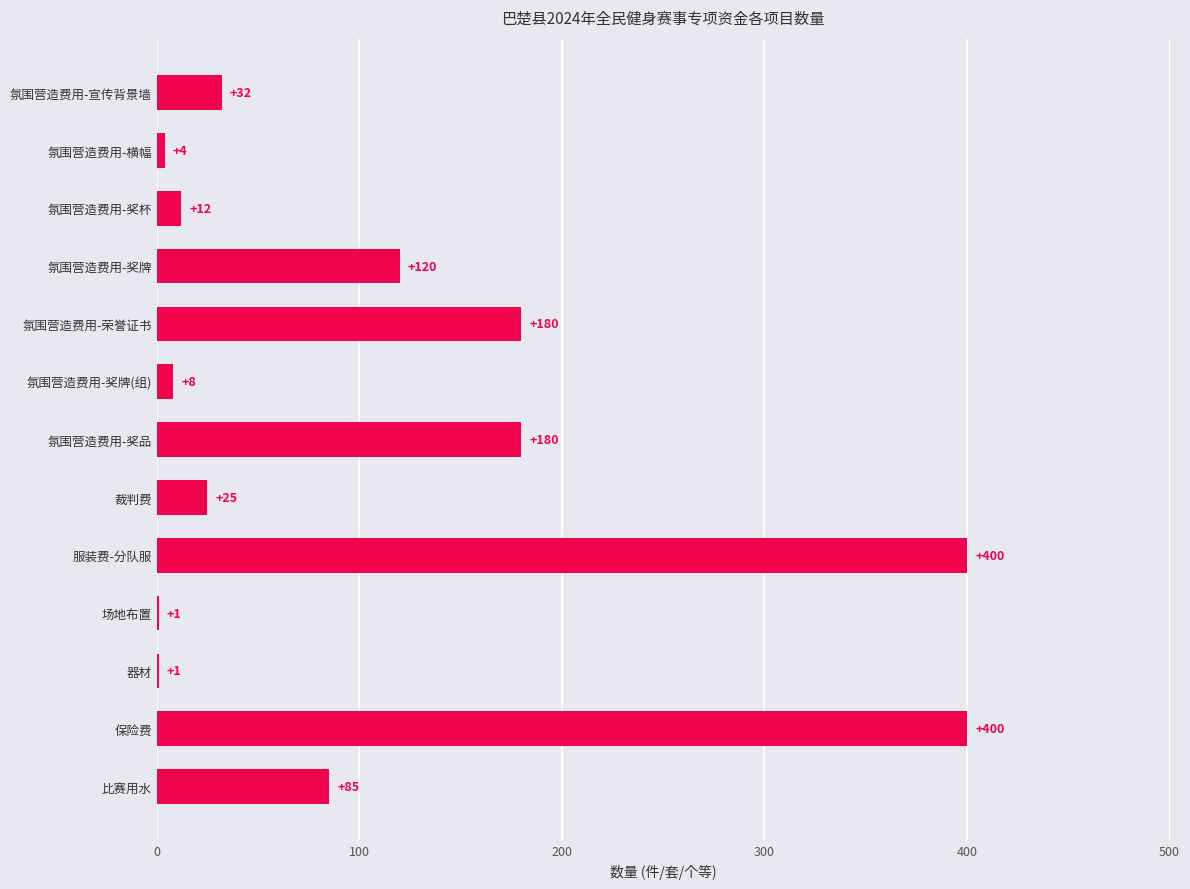

Reading bottom to top, transcribe all the data shown in this chart.

比赛用水=85	保险费=400	器材=1	场地布置=1	服装费-分队服=400	裁判费=25	氛围营造费用-奖品=180	氛围营造费用-奖牌(组)=8	氛围营造费用-荣誉证书=180	氛围营造费用-奖牌=120	氛围营造费用-奖杯=12	氛围营造费用-横幅=4	氛围营造费用-宣传背景墙=32